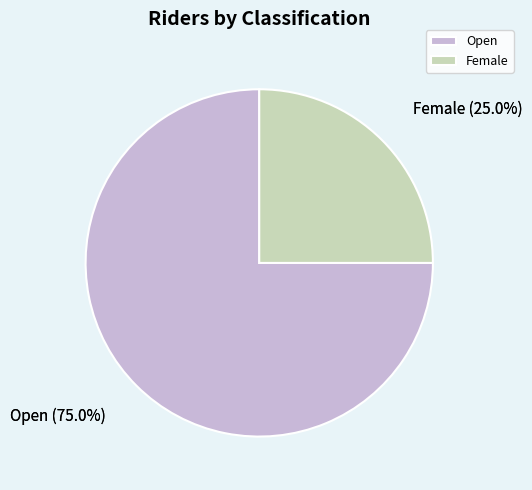

Which has a higher value, Female or Open?

Open